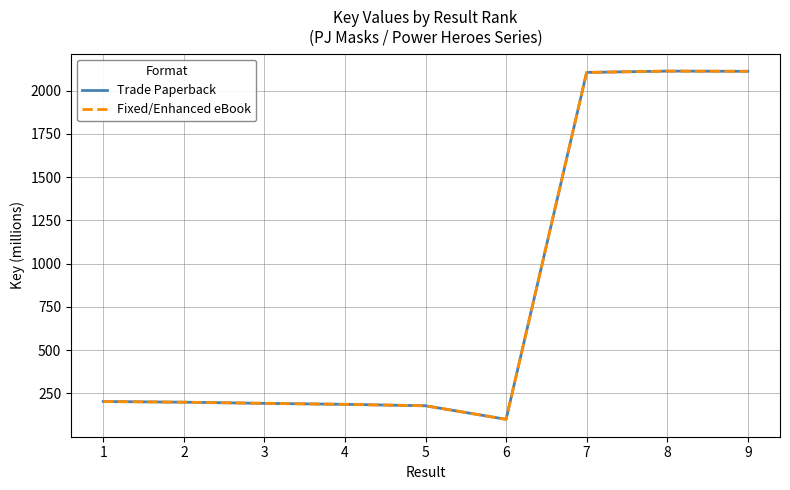

Where is Fixed/Enhanced eBook nearest to the value 1106?

1